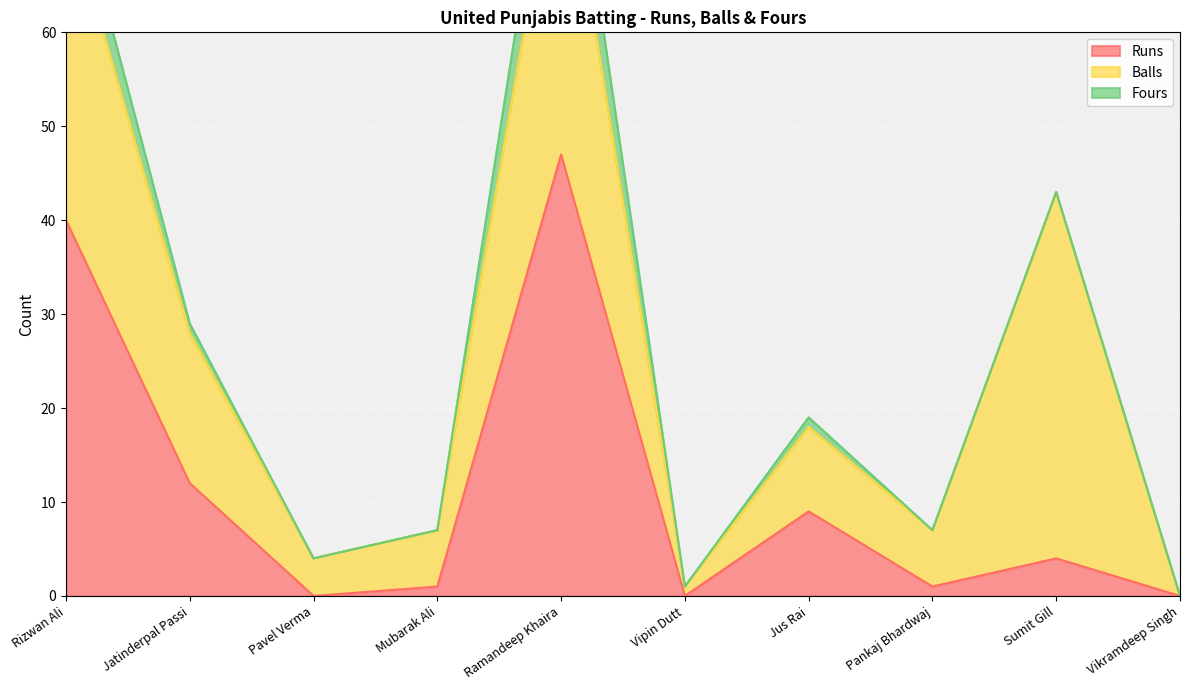

Between Mubarak Ali and Sumit Gill, which series saw the biggest shift?

Balls